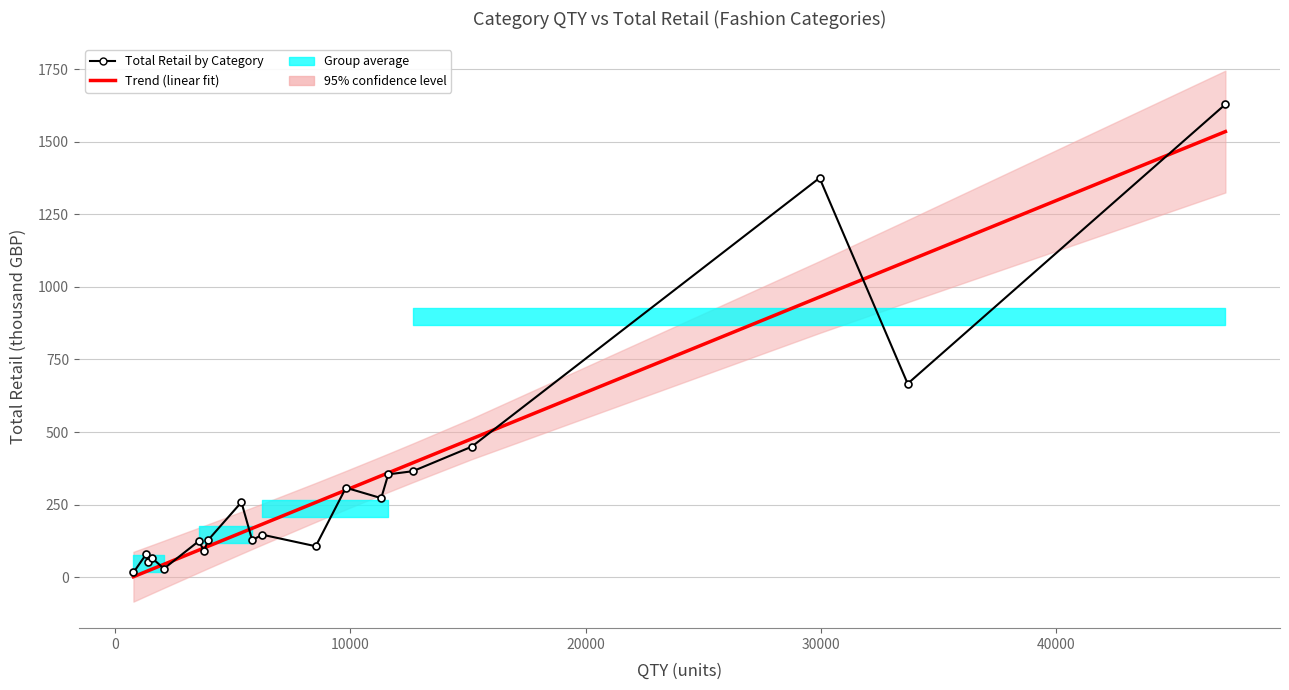

Count the number of categories in the chart.

20